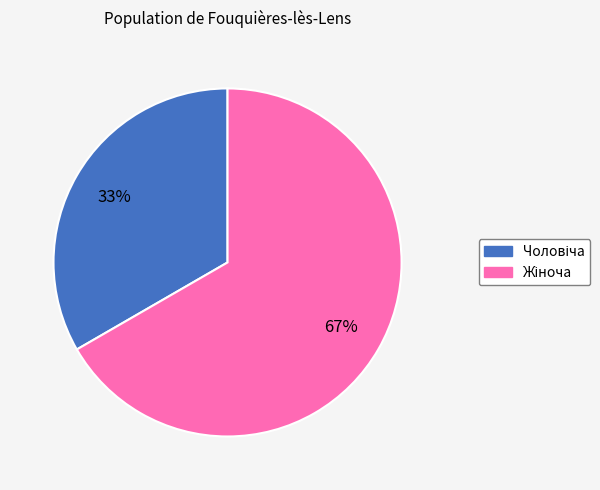

Is there a majority slice in this chart?

Yes